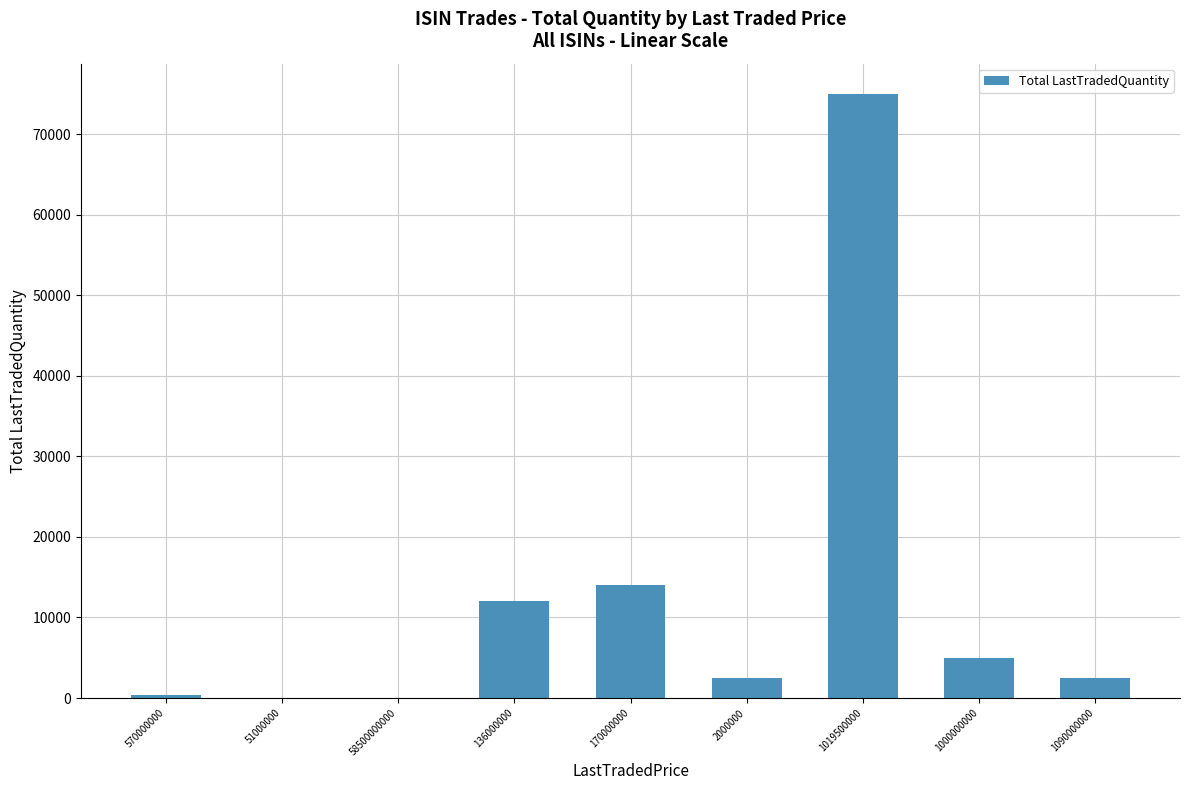

Which has a higher value, 170000000 or 136000000?

170000000